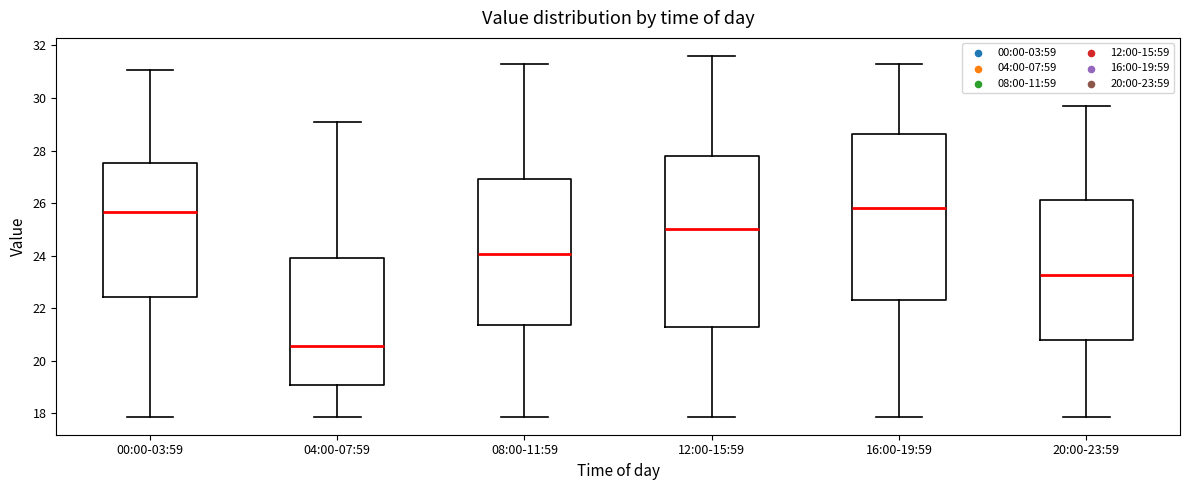

Reading left to right, transcribe this box plot: for each box, give where its median line is, the range the box spans, and where its two whiskers end, as read against the y-axis. The values are not printed on the chart, so give them approximately, as read against the axis.

00:00-03:59: median 25.6, box 22.4 to 27.6, whiskers 17.8 to 31.0
04:00-07:59: median 20.6, box 19.0 to 24.0, whiskers 17.8 to 29.2
08:00-11:59: median 24.0, box 21.4 to 27.0, whiskers 17.8 to 31.4
12:00-15:59: median 25.0, box 21.2 to 27.8, whiskers 17.8 to 31.6
16:00-19:59: median 25.8, box 22.4 to 28.6, whiskers 17.8 to 31.4
20:00-23:59: median 23.2, box 20.8 to 26.2, whiskers 17.8 to 29.8